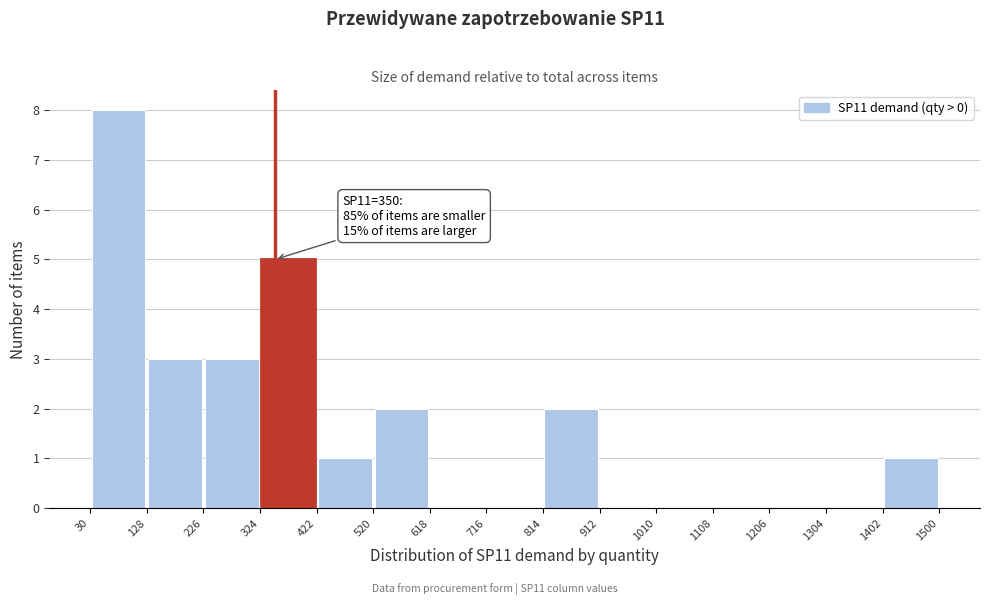

Which range on the x-axis has the tallest bar?

30 to 128